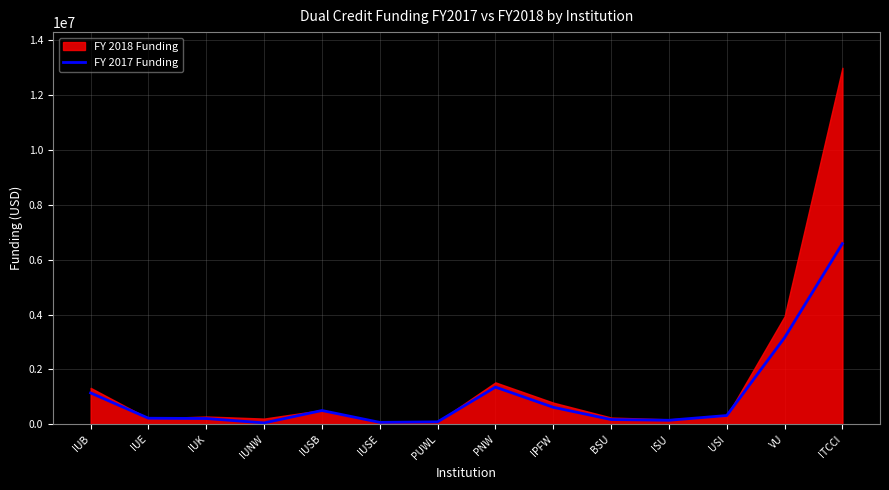

How many interior local valleys (lower than both neighbors) does the data have?

3